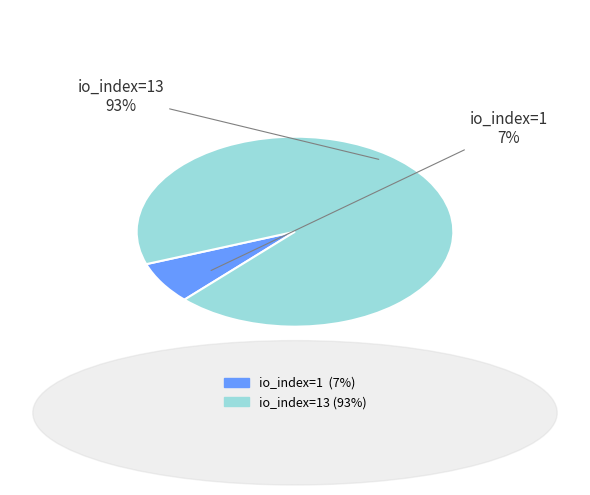

Is there any slice that represents more than half of the pie?

Yes